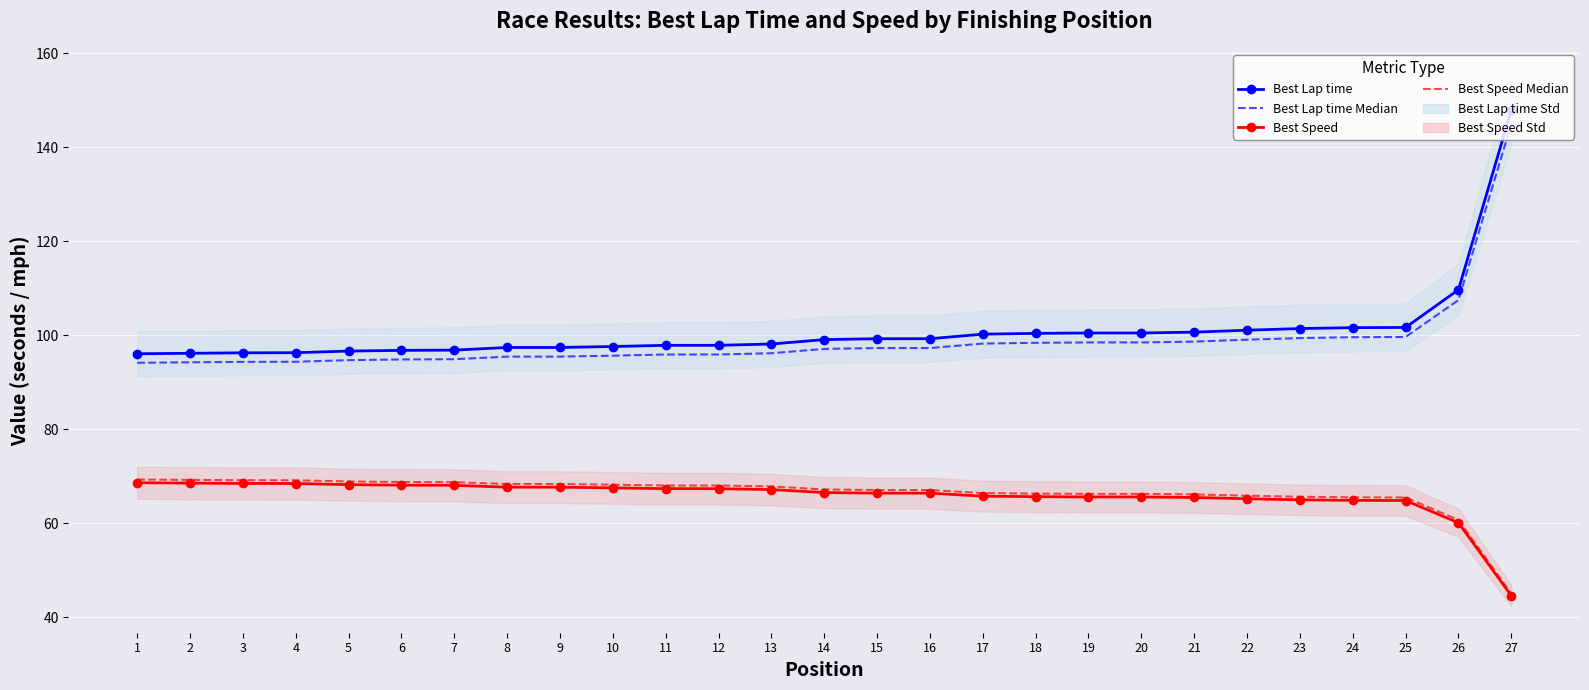

True or false: Best Lap time and Best Speed intersect in this chart.

False